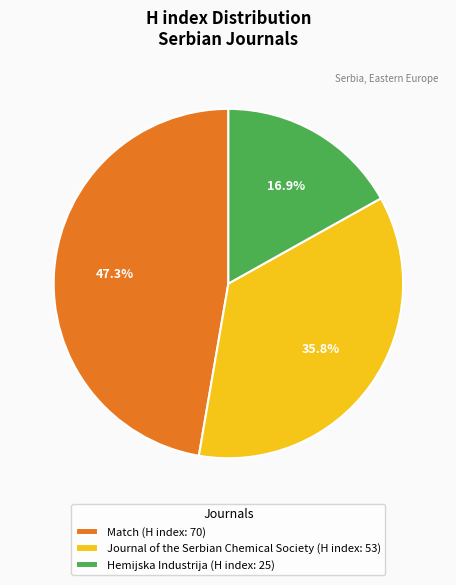

Which has a higher value, Journal of the Serbian Chemical Society (H index: 53) or Hemijska Industrija (H index: 25)?

Journal of the Serbian Chemical Society (H index: 53)